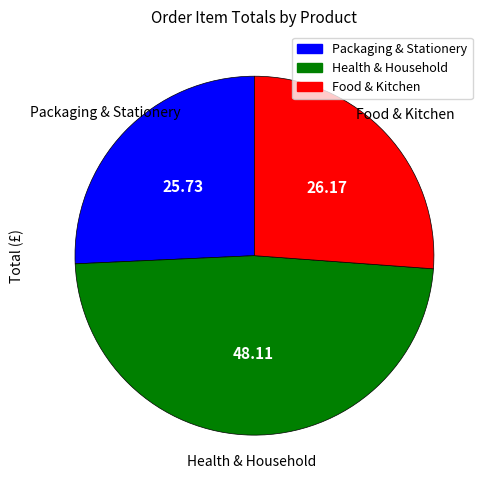

Is there a majority slice in this chart?

No